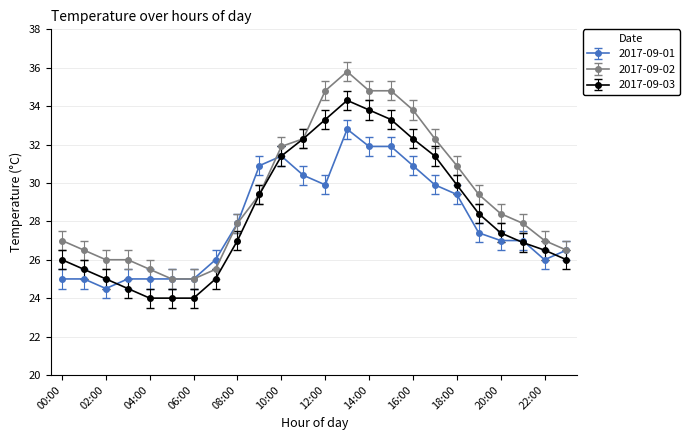

Reading left to right, what are all the values shown in this chart?

2017-09-01: 25.0	25.0	24.5	25.0	25.0	25.0	25.0	26.0	27.9	30.9	31.4	30.4	29.9	32.8	31.9	31.9	30.9	29.9	29.4	27.4	27.0	27.0	26.0	26.5
2017-09-02: 27.0	26.5	26.0	26.0	25.5	25.0	25.0	25.5	27.9	29.4	31.9	32.3	34.8	35.8	34.8	34.8	33.8	32.3	30.9	29.4	28.4	27.9	27.0	26.5
2017-09-03: 26.0	25.5	25.0	24.5	24.0	24.0	24.0	25.0	27.0	29.4	31.4	32.3	33.3	34.3	33.8	33.3	32.3	31.4	29.9	28.4	27.4	26.9	26.5	26.0